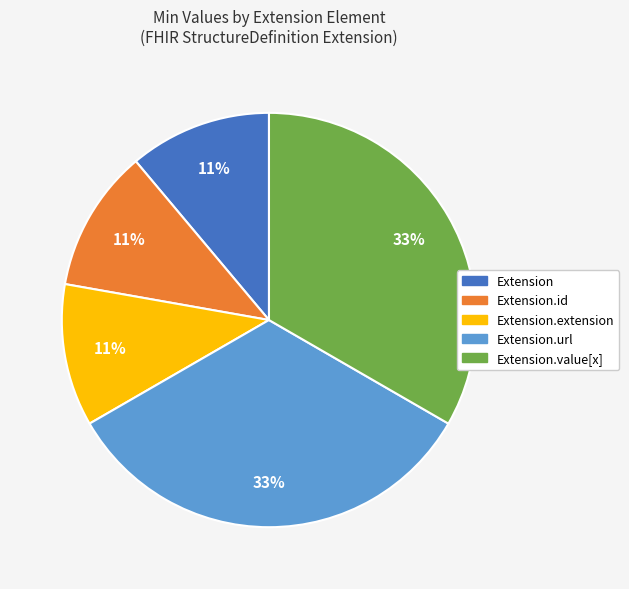

To the nearest percent, what is the average slice percentage?

20%